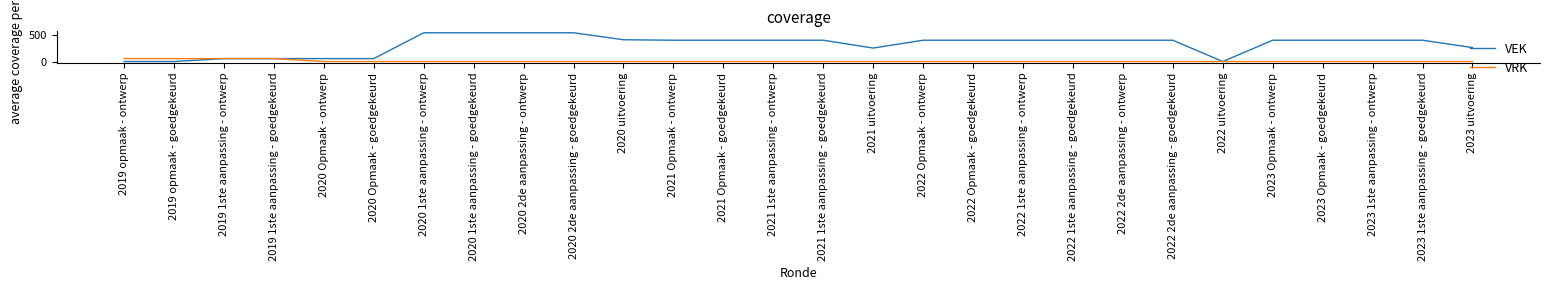

What position from the left is 2021 Opmaak - goedgekeurd?

13